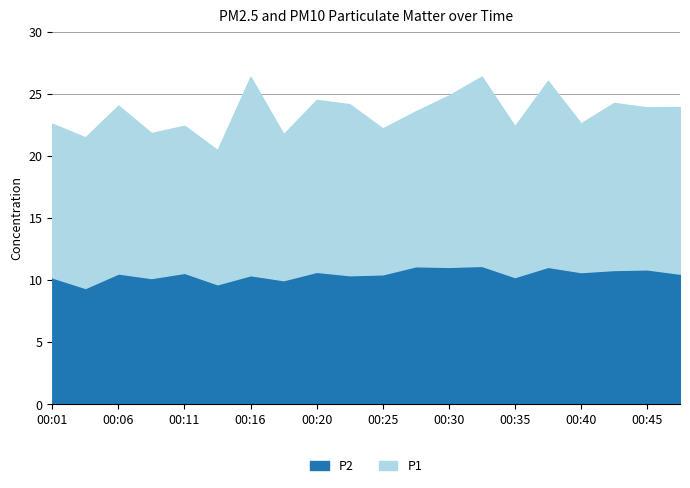

How many series are shown in this chart?

2